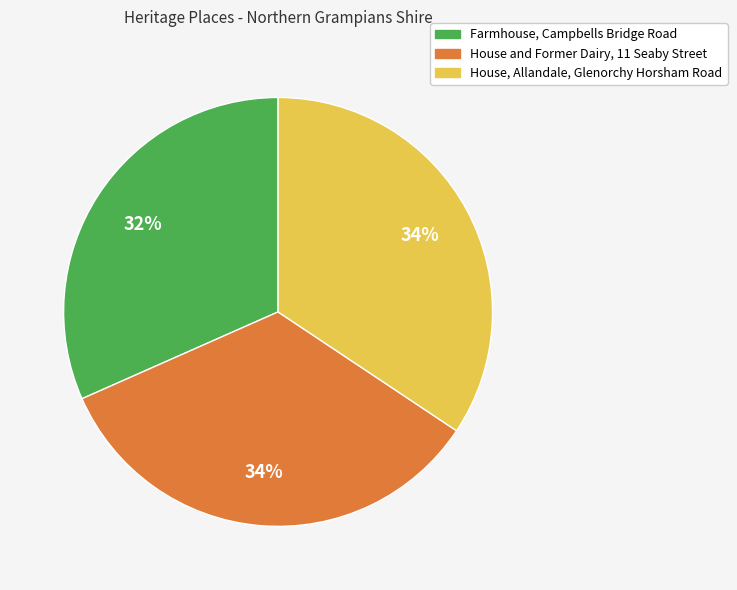

How many segments does this pie chart have?

3